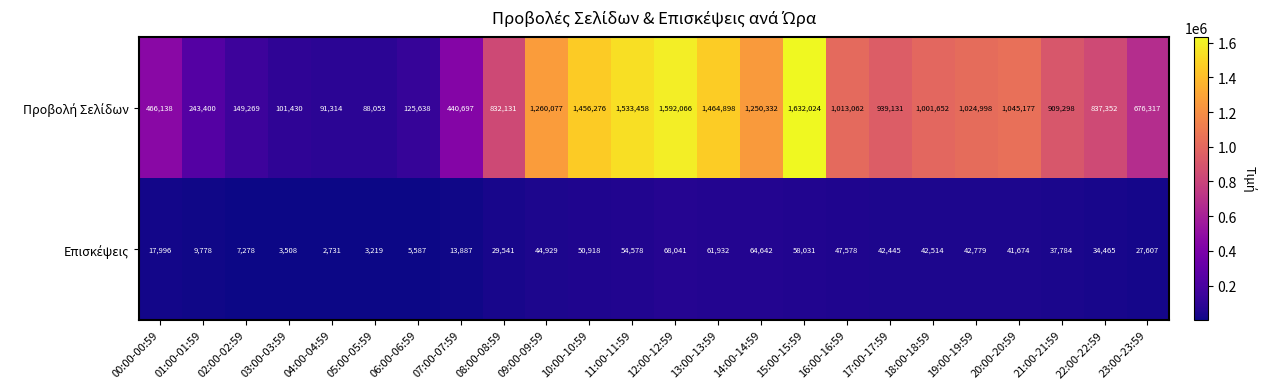

What is the difference between the highest and lowest values at 08:00-08:59?

802590